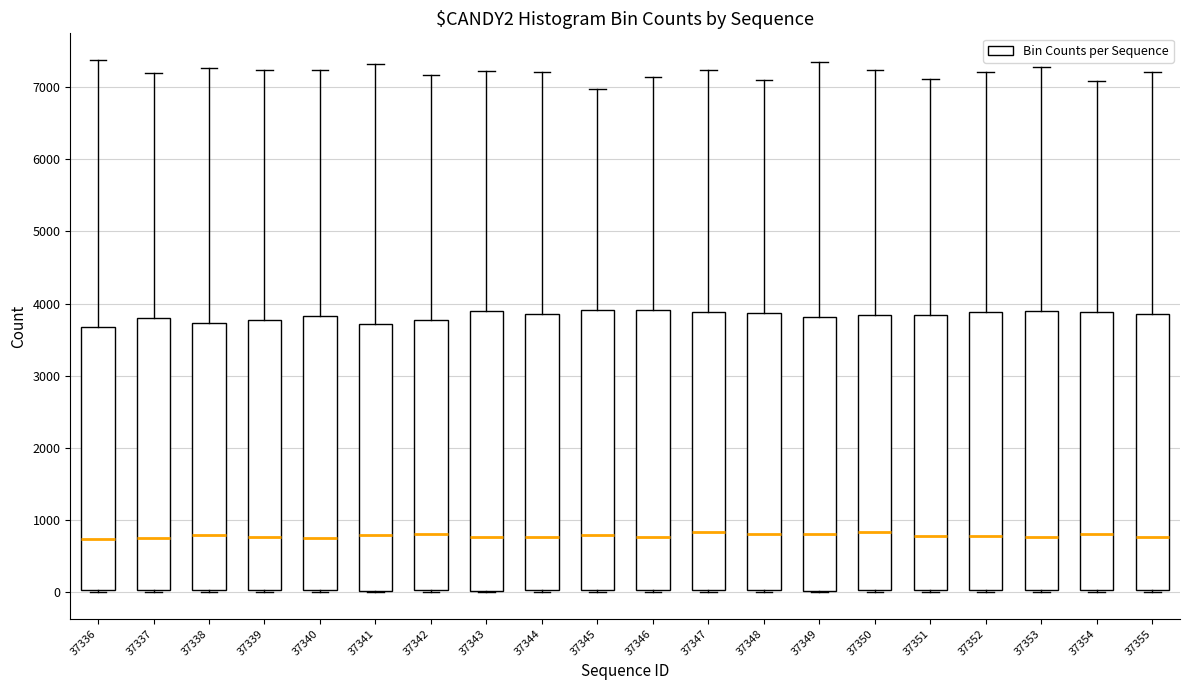

Reading left to right, transcribe this box plot: for each box, give where its median line is, the range the box spans, and where its two whiskers end, as read against the y-axis. The values are not printed on the chart, so give them approximately, as read against the axis.

37336: median 700, box 0 to 3700, whiskers 0 to 7400
37337: median 800, box 0 to 3800, whiskers 0 to 7200
37338: median 800, box 0 to 3700, whiskers 0 to 7300
37339: median 800, box 0 to 3800, whiskers 0 (just below the box's lower edge) to 7200
37340: median 800, box 0 to 3800, whiskers 0 (just below the box's lower edge) to 7200
37341: median 800, box 0 to 3700, whiskers 0 to 7300
37342: median 800, box 0 to 3800, whiskers 0 to 7200
37343: median 800, box 0 to 3900, whiskers 0 to 7200
37344: median 800, box 0 to 3900, whiskers 0 to 7200
37345: median 800, box 0 to 3900, whiskers 0 to 7000
37346: median 800, box 0 to 3900, whiskers 0 to 7100
37347: median 800, box 0 to 3900, whiskers 0 (just below the box's lower edge) to 7200
37348: median 800, box 0 to 3900, whiskers 0 to 7100
37349: median 800, box 0 to 3800, whiskers 0 to 7300
37350: median 800, box 0 to 3800, whiskers 0 to 7200
37351: median 800, box 0 to 3800, whiskers 0 to 7100
37352: median 800, box 0 to 3900, whiskers 0 to 7200
37353: median 800, box 0 to 3900, whiskers 0 to 7300
37354: median 800, box 0 to 3900, whiskers 0 to 7100
37355: median 800, box 0 to 3900, whiskers 0 (just below the box's lower edge) to 7200